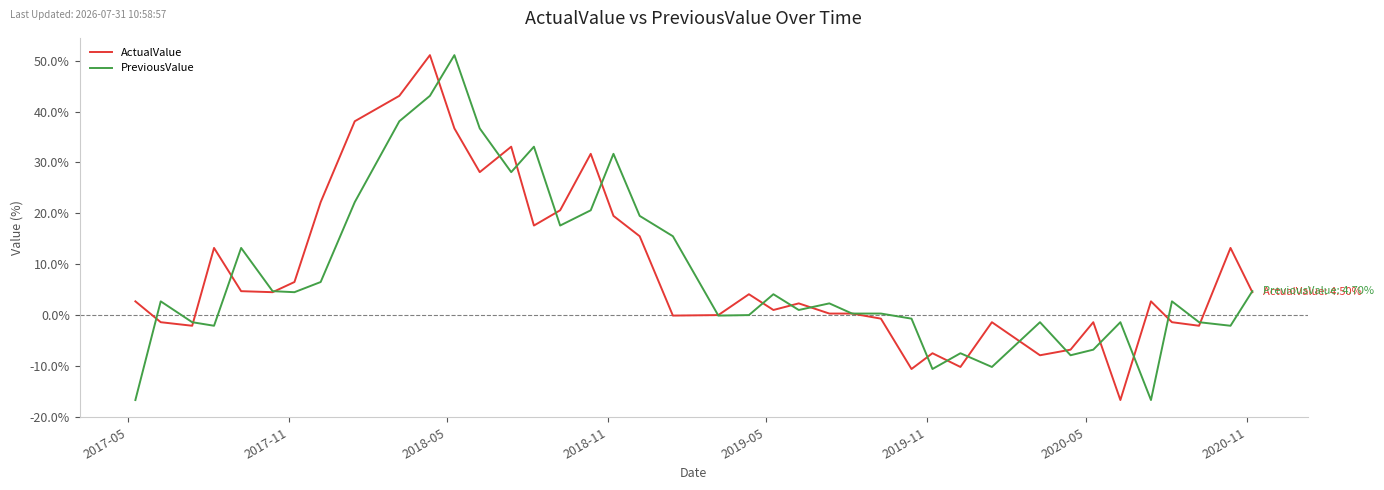

Which series has the widest spread of values?

ActualValue